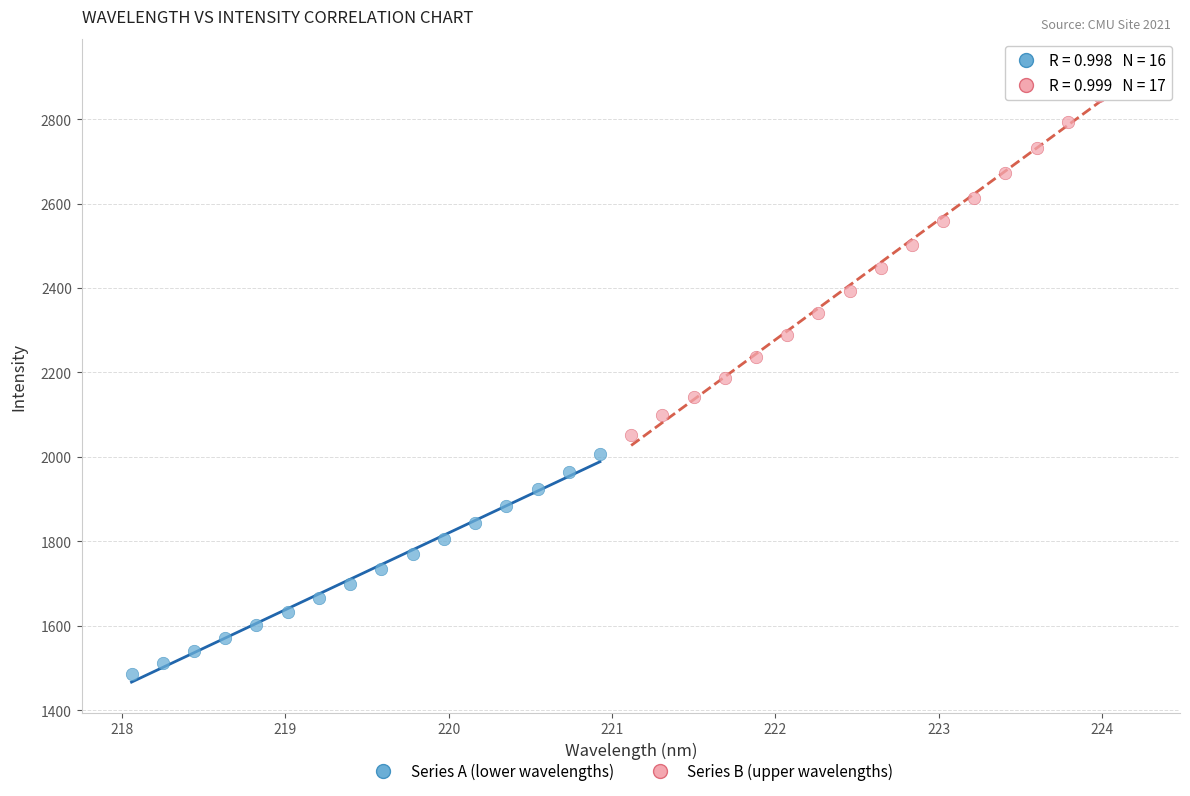

Which series reaches the minimum Y coordinate?

Series A (lower wavelengths)